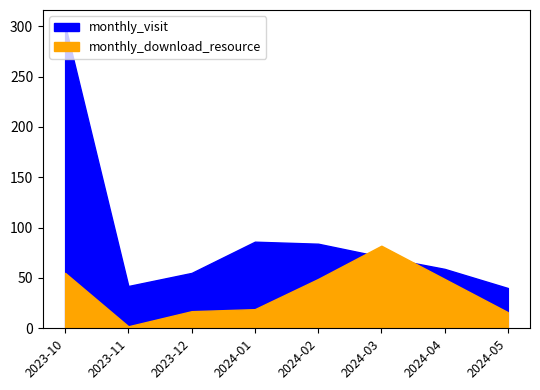

Is it true that monthly_download_resource equals 128 at 2024-03?

False